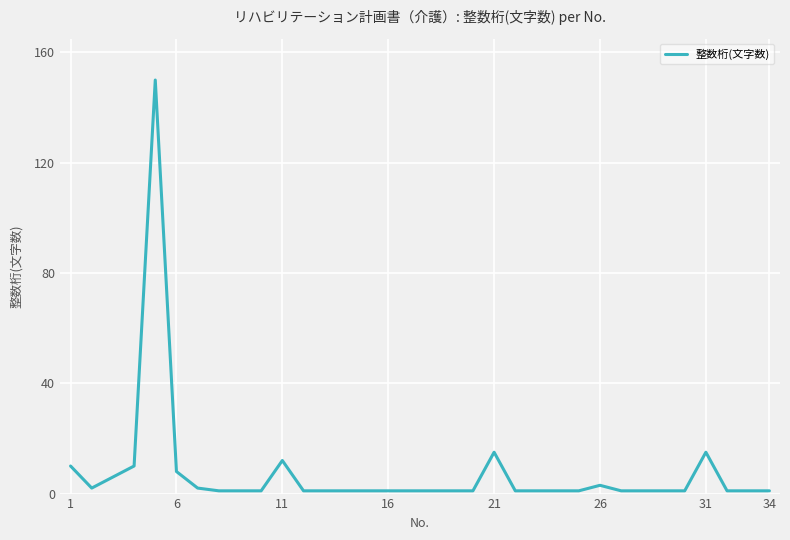

What is the difference between the maximum and minimum values?

149